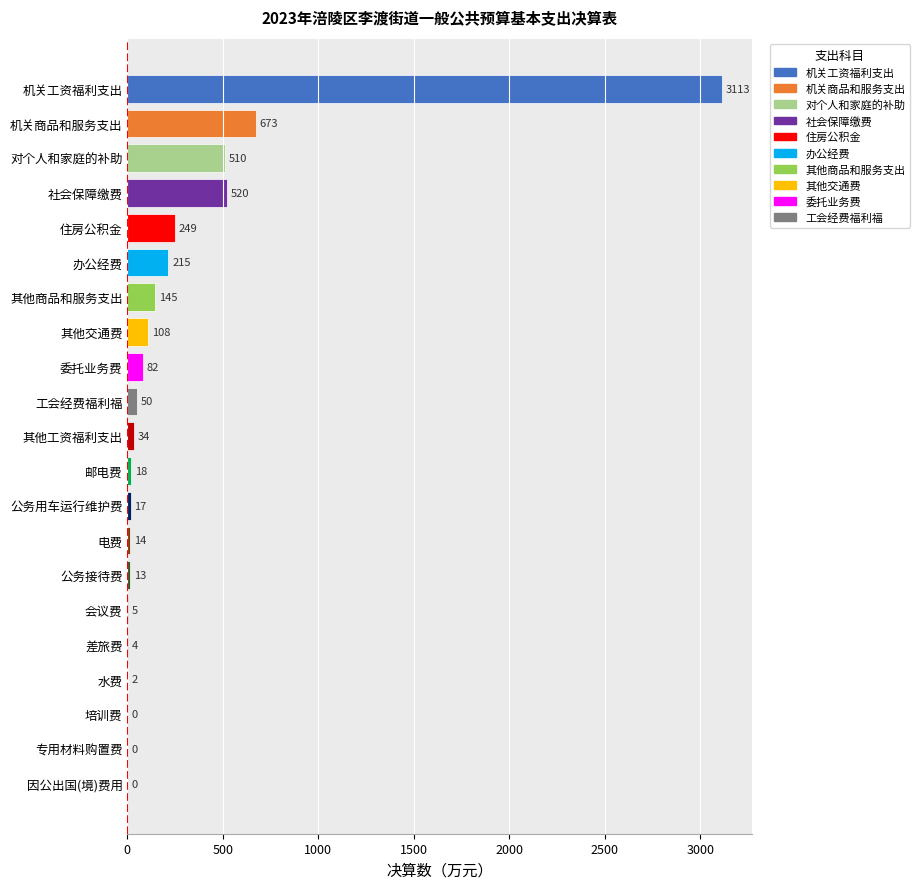

Reading top to bottom, extract all data points from this chart.

机关工资福利支出=3113	机关商品和服务支出=673	对个人和家庭的补助=510	社会保障缴费=520	住房公积金=249	办公经费=215	其他商品和服务支出=145	其他交通费=108	委托业务费=82	工会经费福利福=50	其他工资福利支出=34	邮电费=18	公务用车运行维护费=17	电费=14	公务接待费=13	会议费=5	差旅费=4	水费=2	培训费=0	专用材料购置费=0	因公出国(境)费用=0